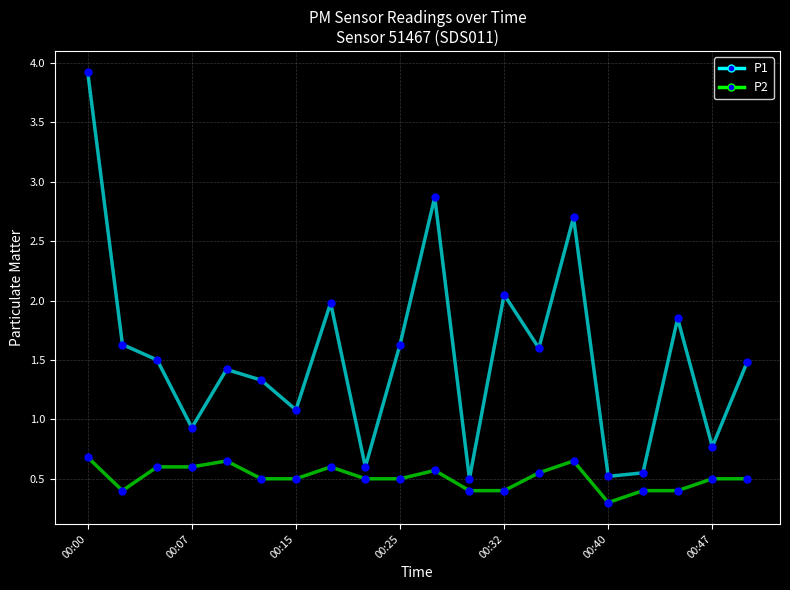

Rank the series by their maximum value, from lowest to highest.

P2, P1